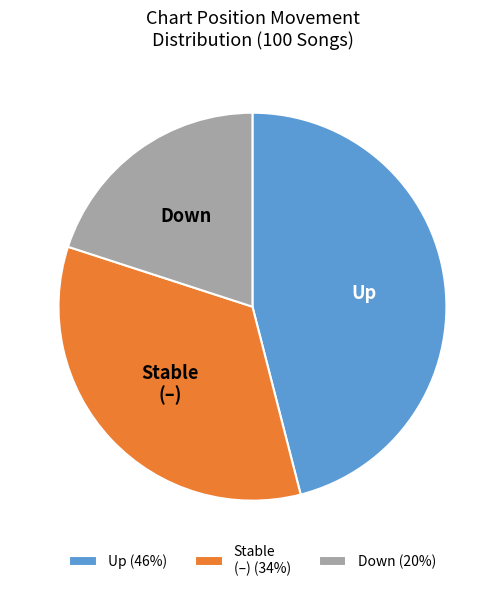

Rank the categories by value from lowest to highest.

Down (20%), Stable (–) (34%), Up (46%)